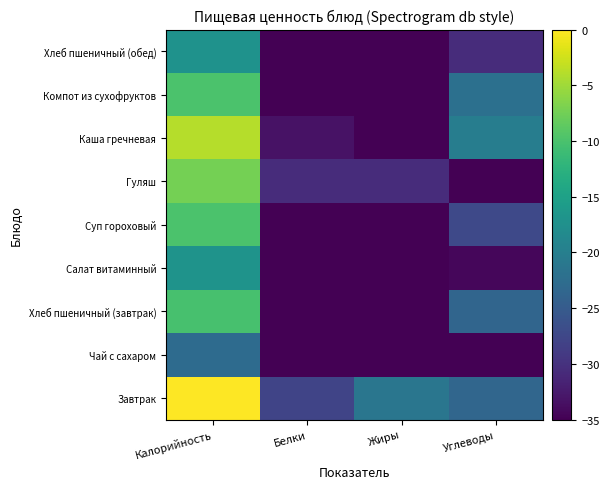

At which category is the sum across all series the highest?

Калорийность